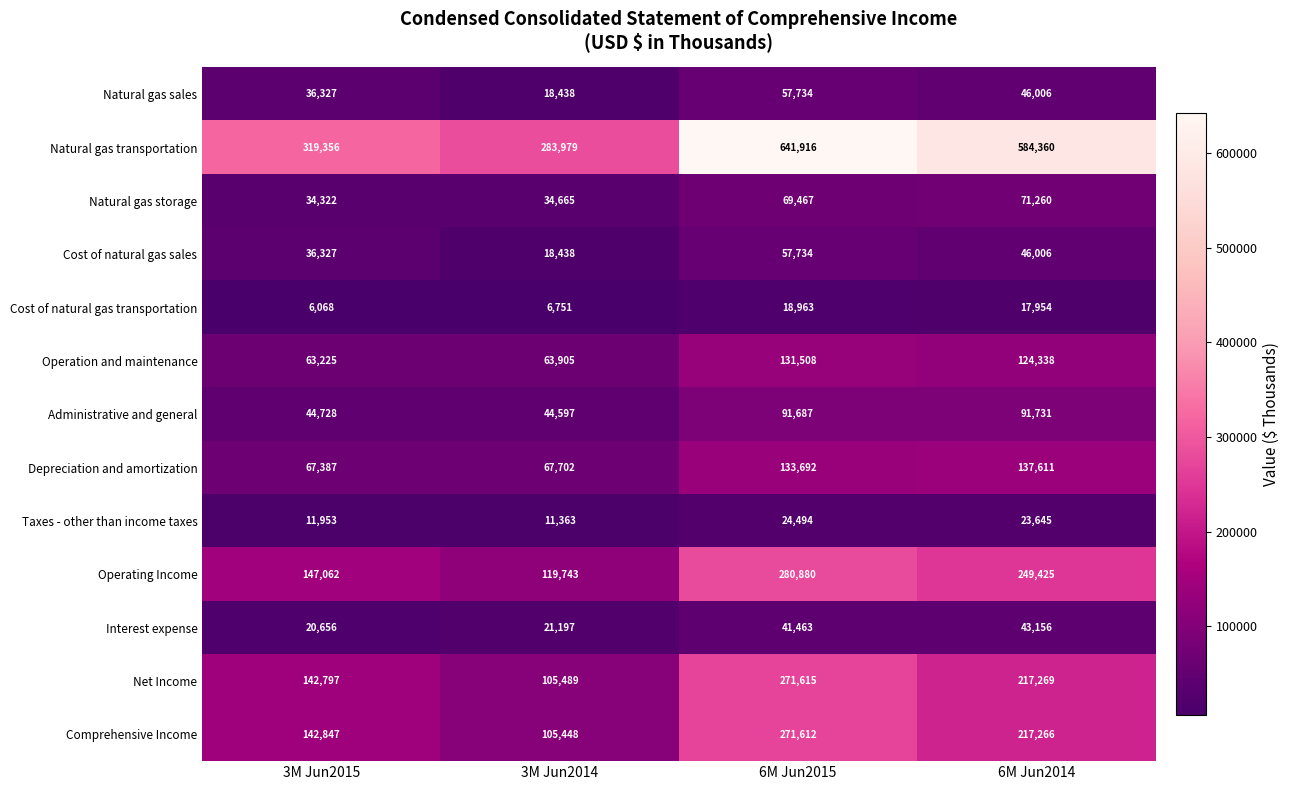

What is the total value across all series at 3M Jun2014?

901715